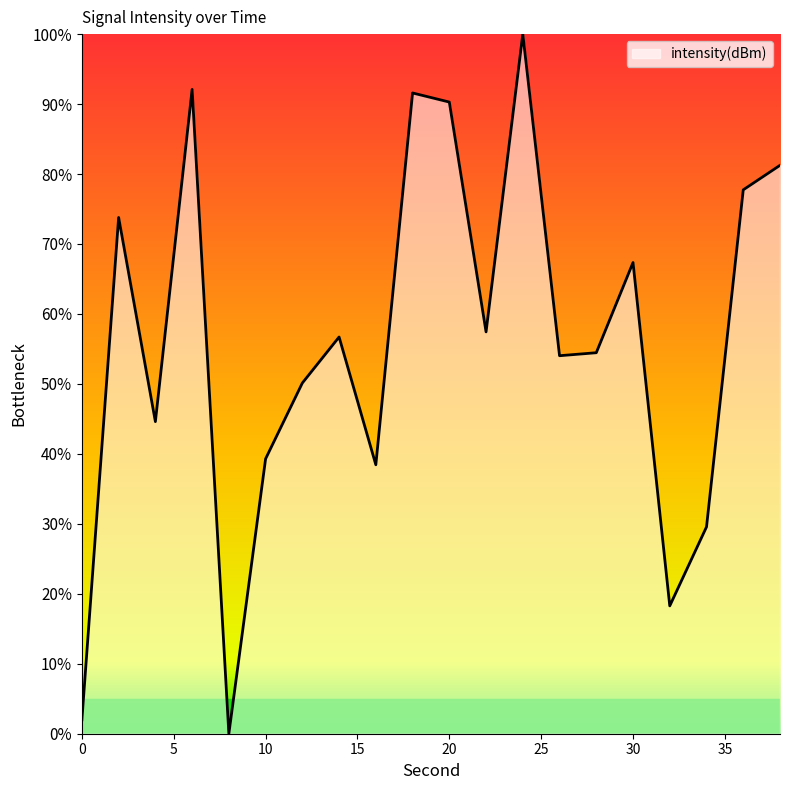

What is the difference between the maximum and minimum values?

100.0